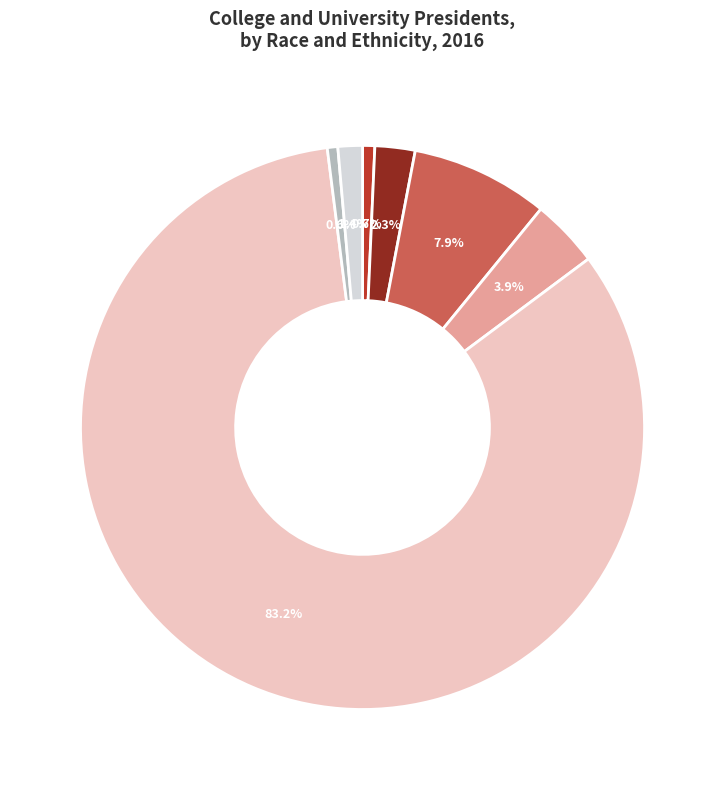

Is there a majority slice in this chart?

Yes